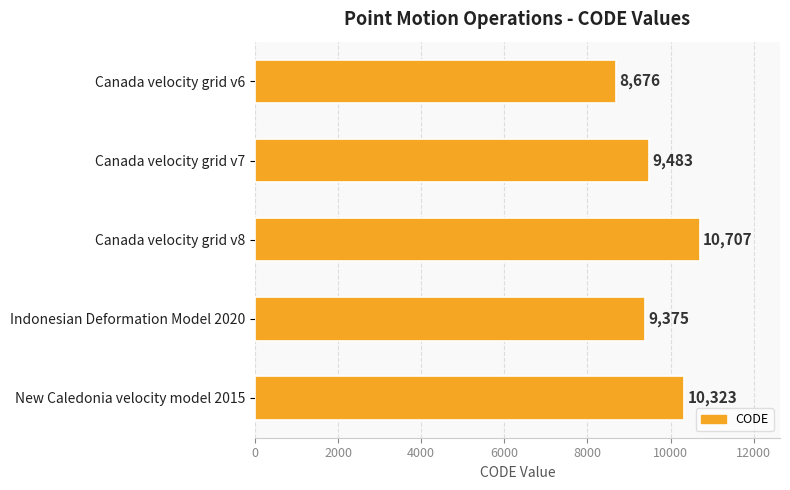

Does the chart contain stacked bars?

No